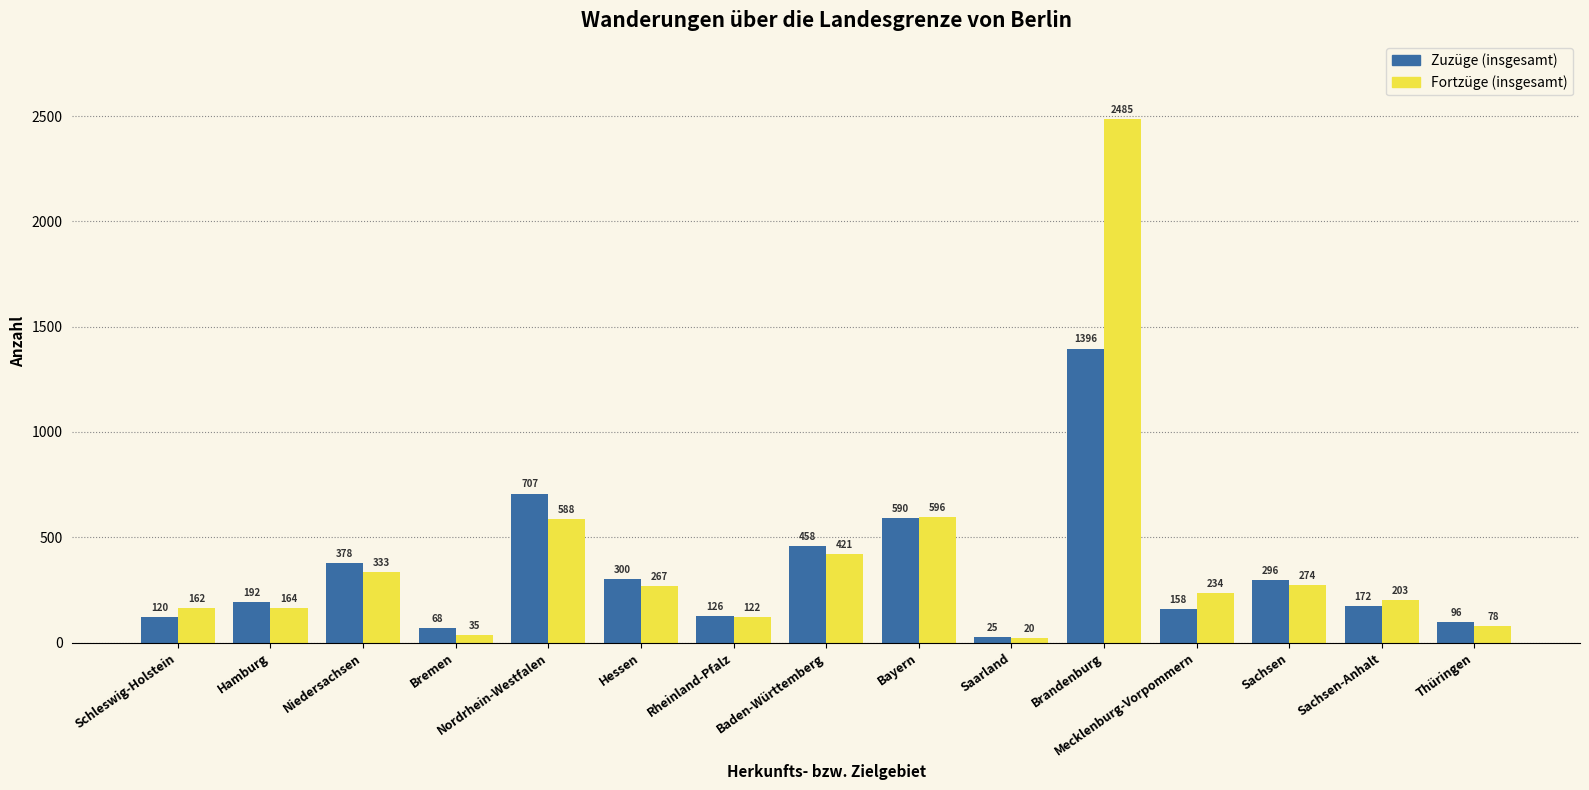

What is the difference between the second highest and minimum values in the Zuzüge (insgesamt) series?

682